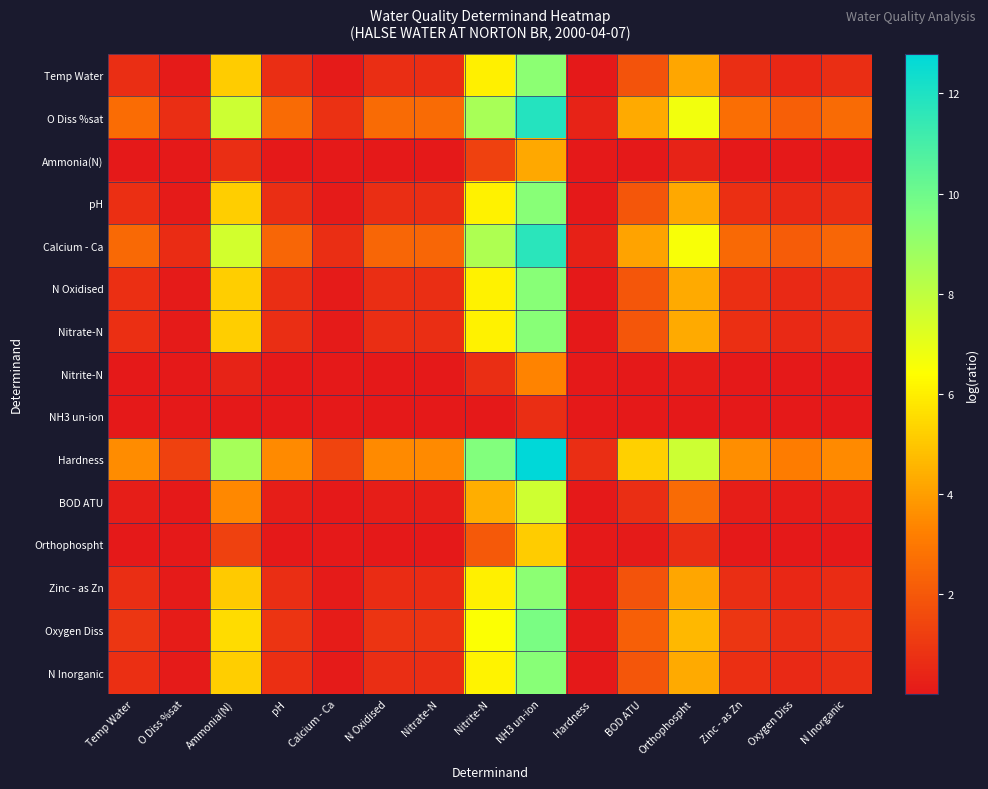

How many categories are shown in the chart?

15